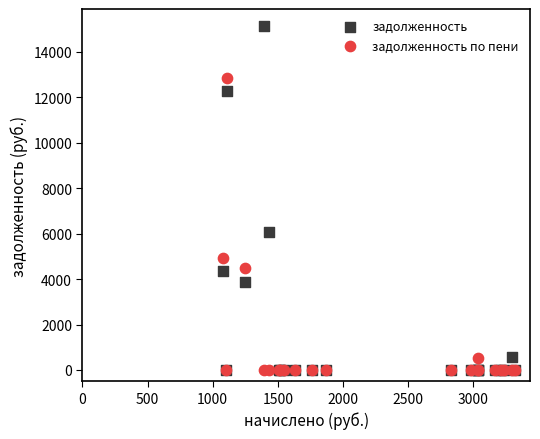

Across all series, what Y value is closest to 7567?

6088.8